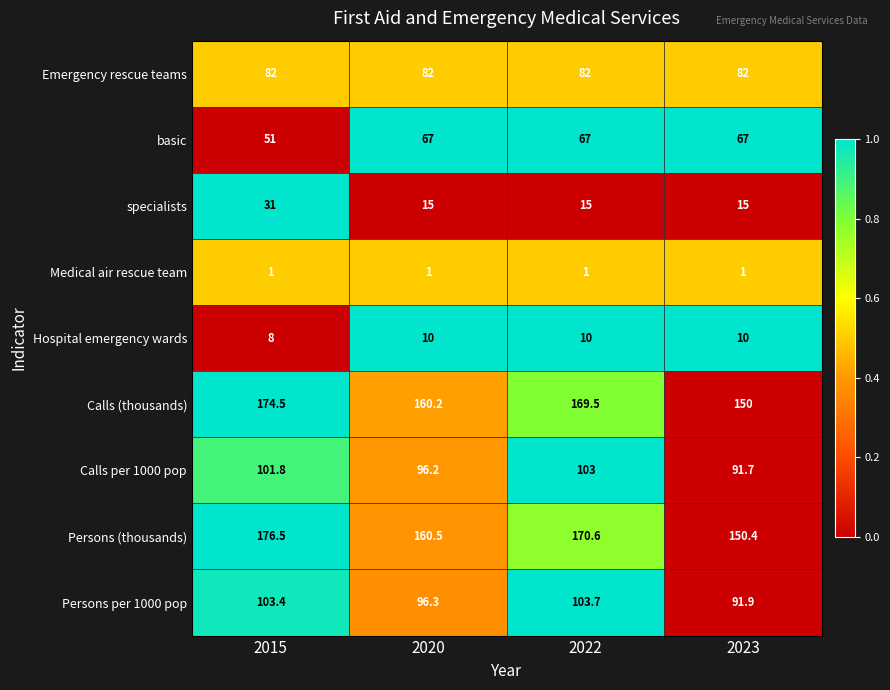

Which series has the largest total across all categories?

Persons (thousands)